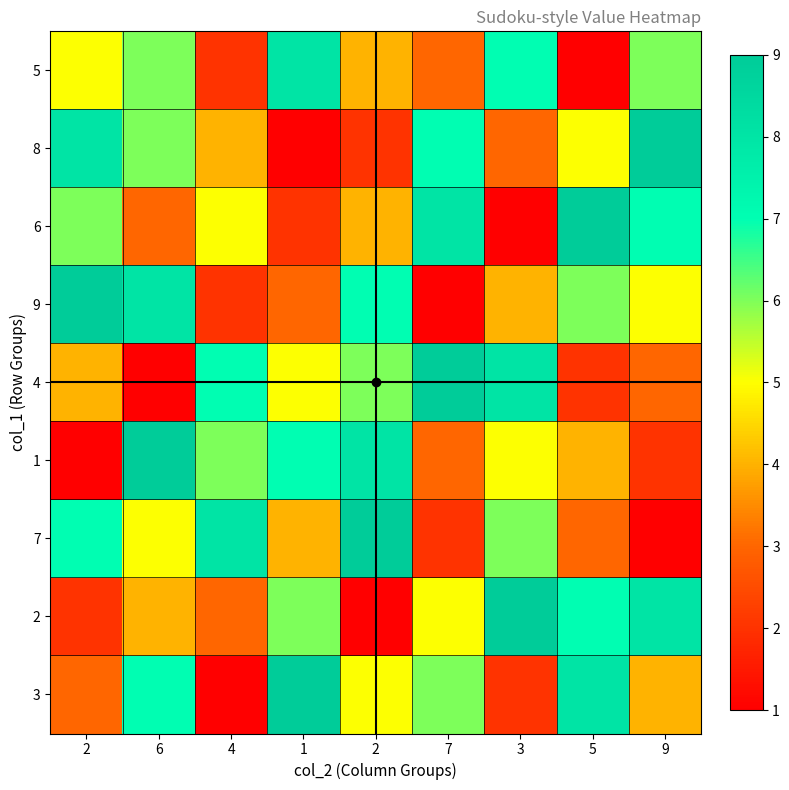

At how many categories does at least one series exceed 1?

9